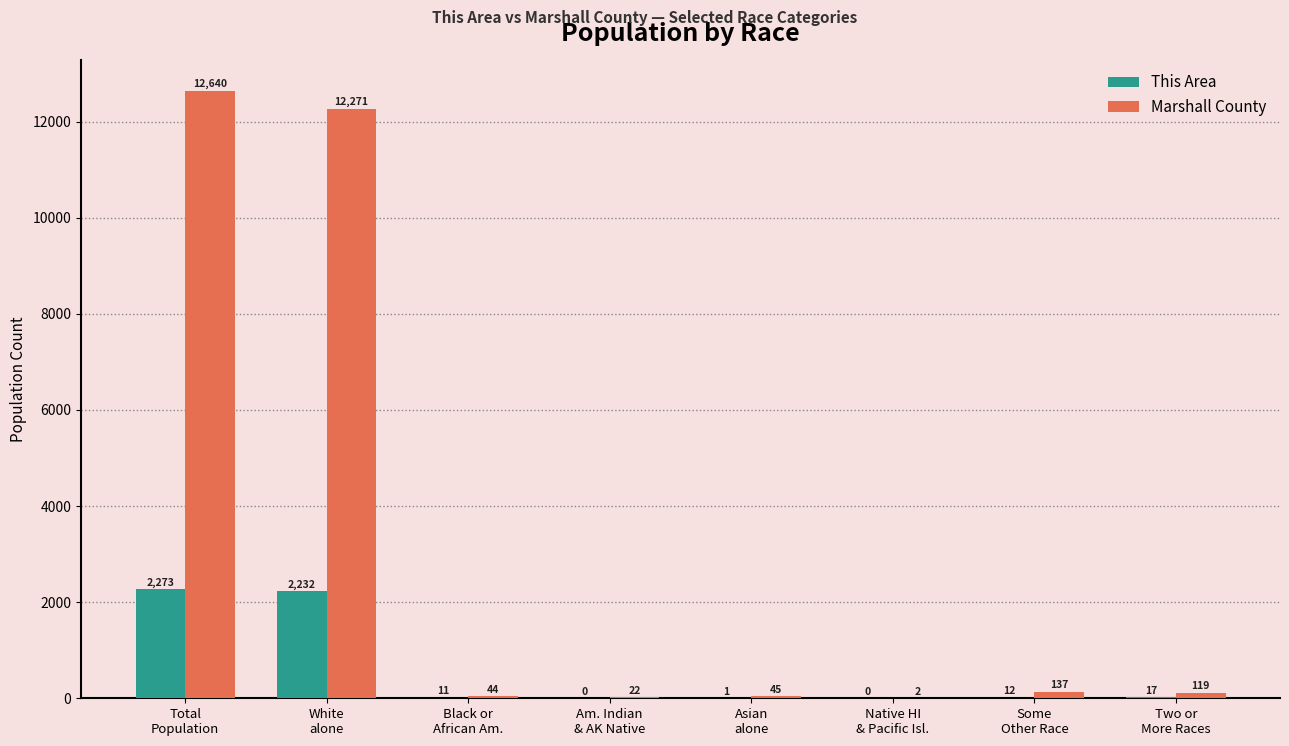

Reading left to right, extract all data points from this chart.

This Area: Total
Population=2273	White
alone=2232	Black or
African Am.=11	Am. Indian
& AK Native=0	Asian
alone=1	Native HI
& Pacific Isl.=0	Some
Other Race=12	Two or
More Races=17
Marshall County: Total
Population=12640	White
alone=12271	Black or
African Am.=44	Am. Indian
& AK Native=22	Asian
alone=45	Native HI
& Pacific Isl.=2	Some
Other Race=137	Two or
More Races=119